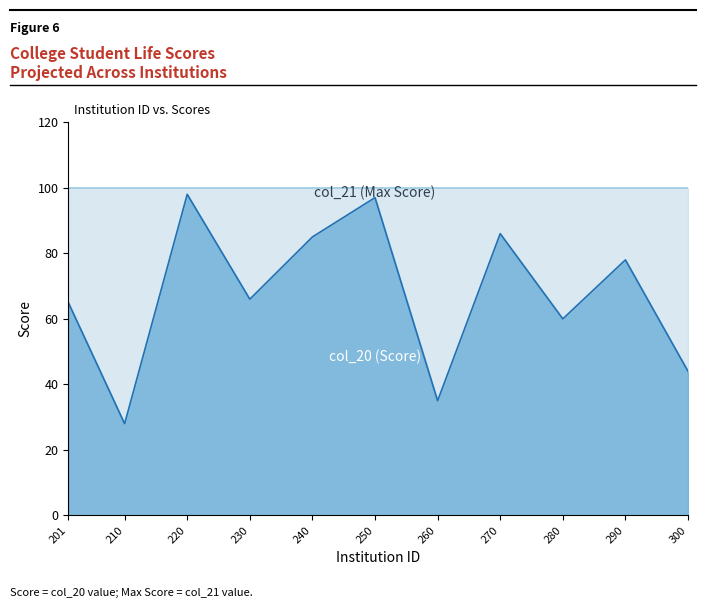

Where does the data first go above 66?

220